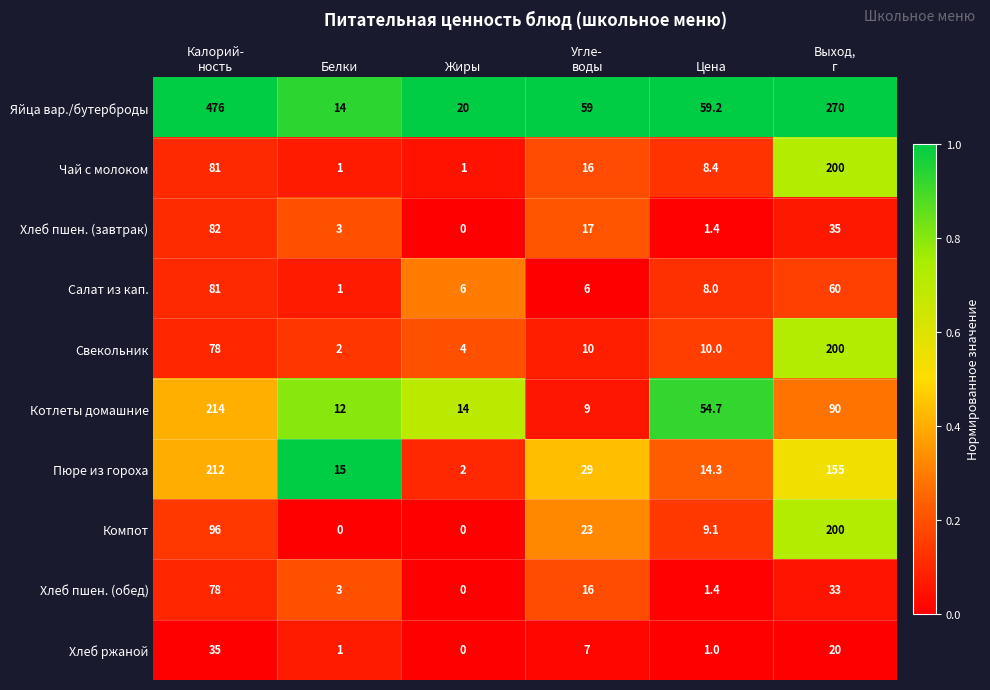

The value of Хлеб ржаной at Белки is 1.7. True or false?

False